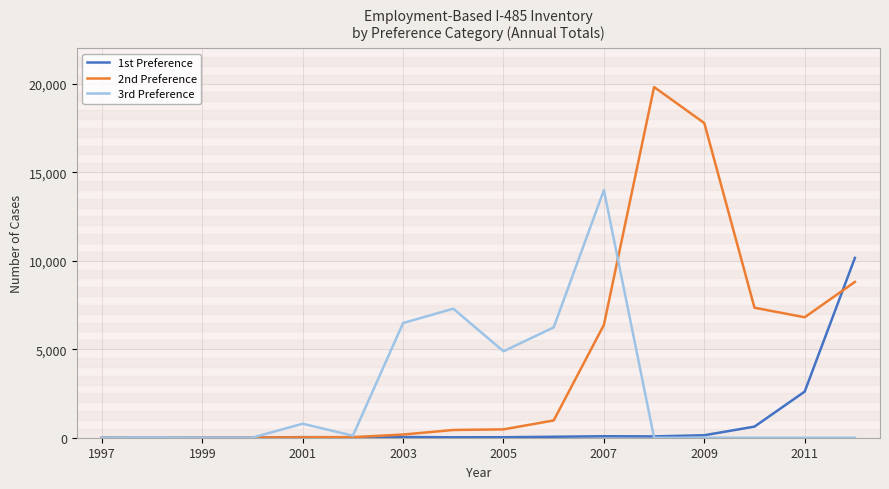

What is the greatest value displayed?

19807